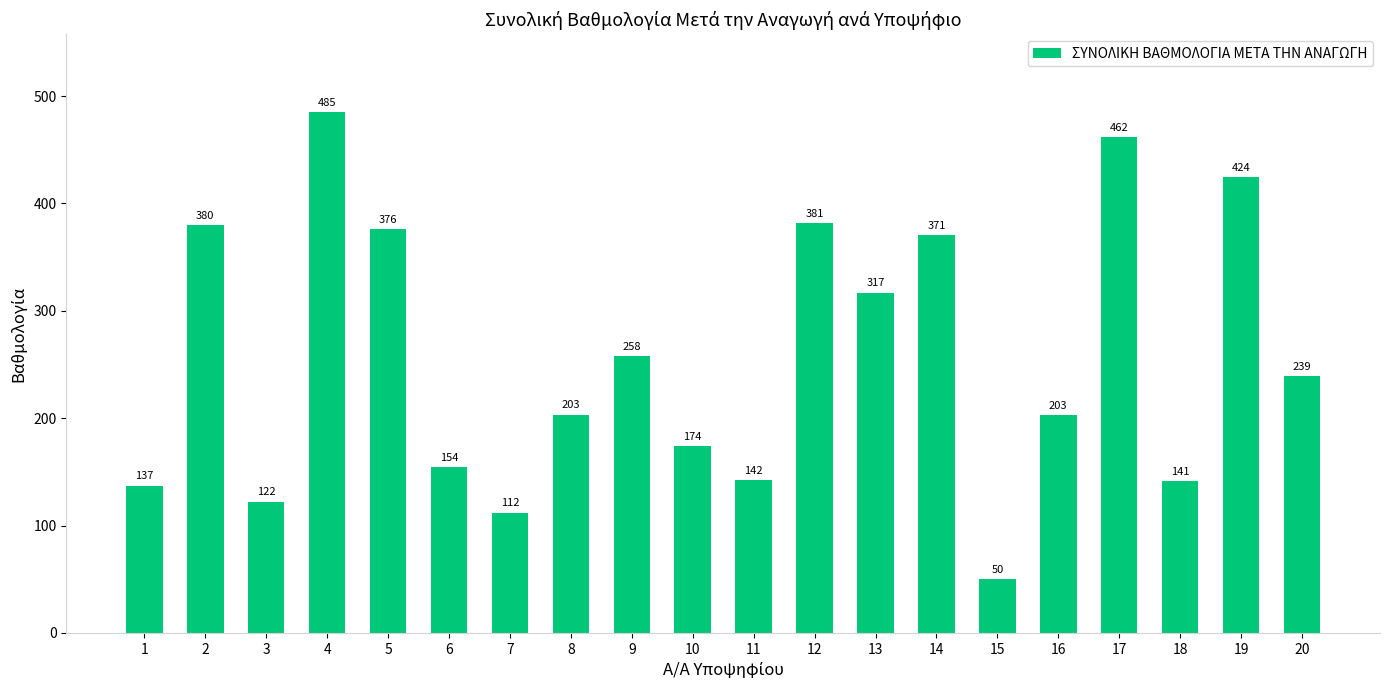

What is the value of the 20th bar from the left?

239.0